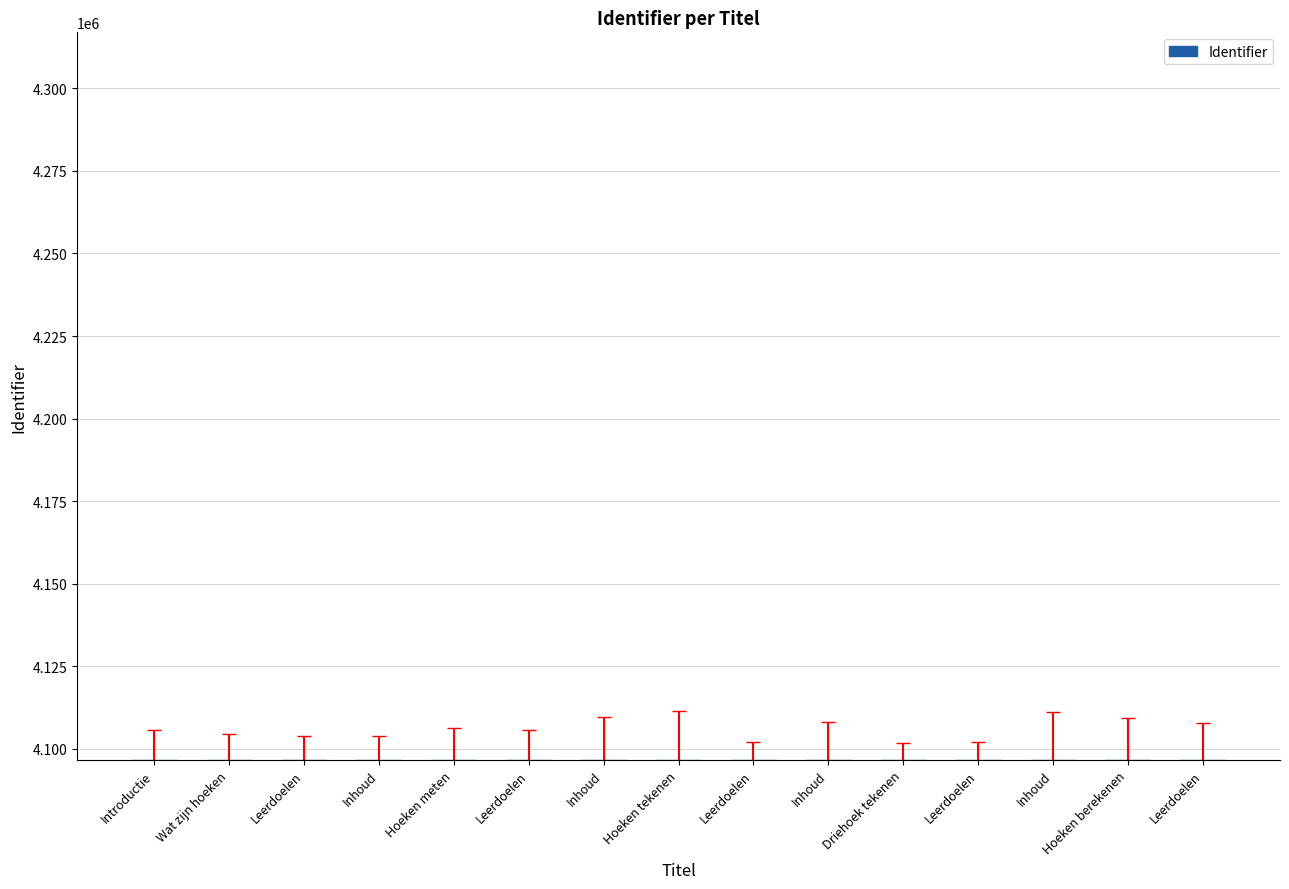

Reading right to left, transcribe all the data shown in this chart.

Leerdoelen=4096678	Hoeken berekenen=4096677	Inhoud=4096673	Leerdoelen=4096671	Driehoek tekenen=4096670	Inhoud=4096666	Leerdoelen=4096664	Hoeken tekenen=4096663	Inhoud=4096659	Leerdoelen=4096657	Hoeken meten=4096656	Inhoud=4096653	Leerdoelen=4096651	Wat zijn hoeken=4096650	Introductie=4096649